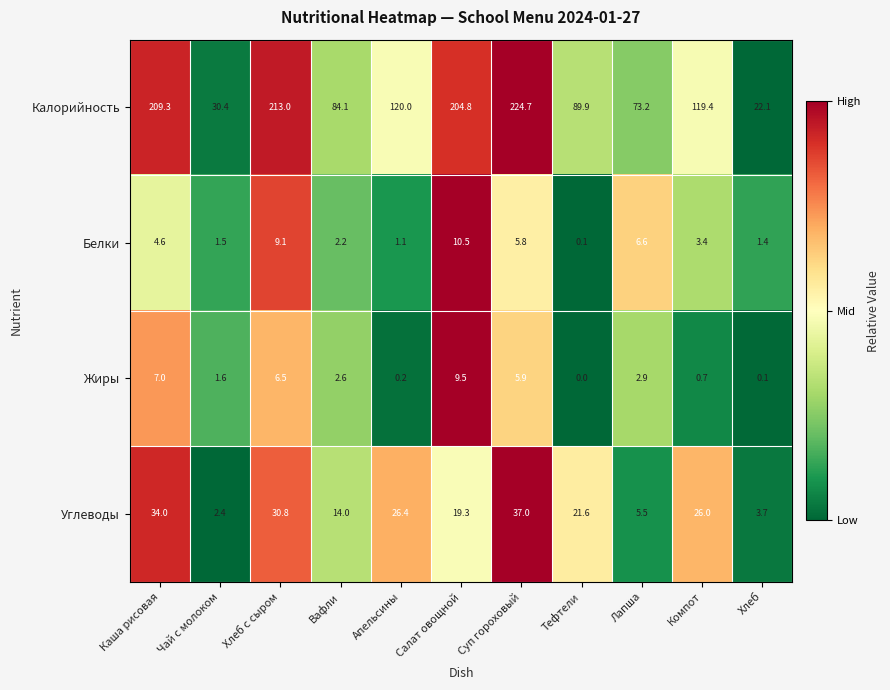

Is it true that Белки equals 1.1 at Апельсины?

True